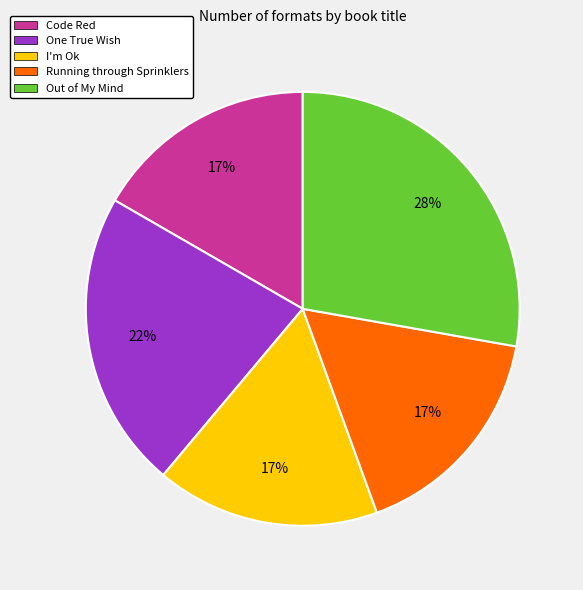

What is the largest slice in the pie chart?

Out of My Mind